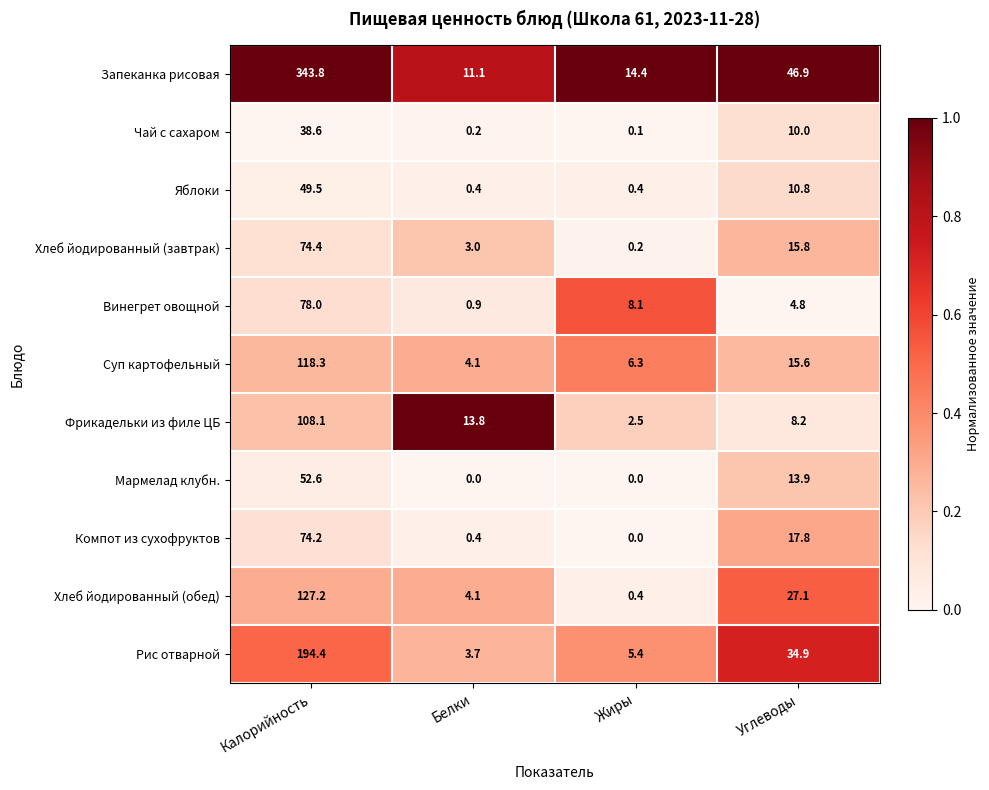

Count the number of categories in the chart.

4